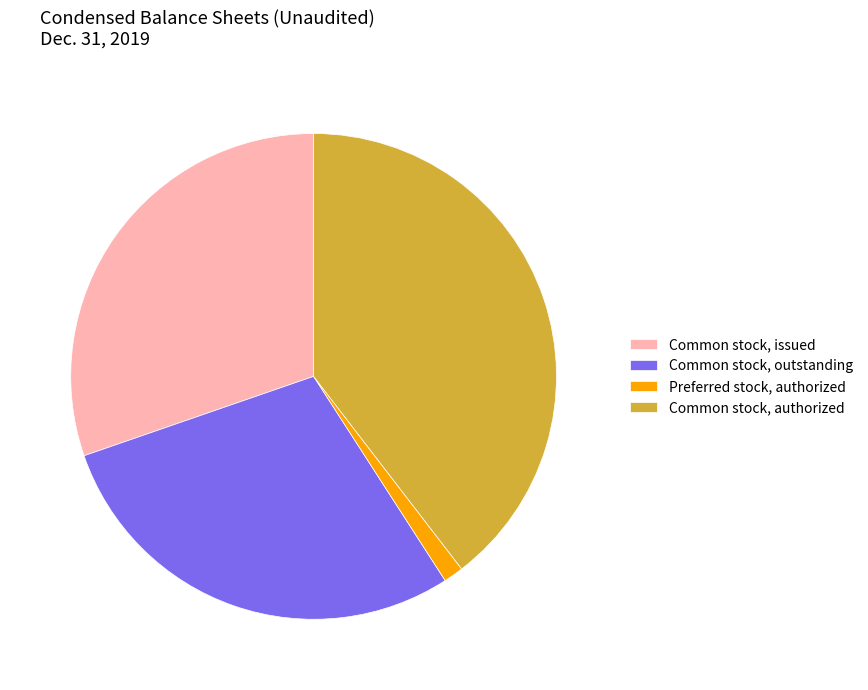

What is the largest slice in the pie chart?

Common stock, authorized